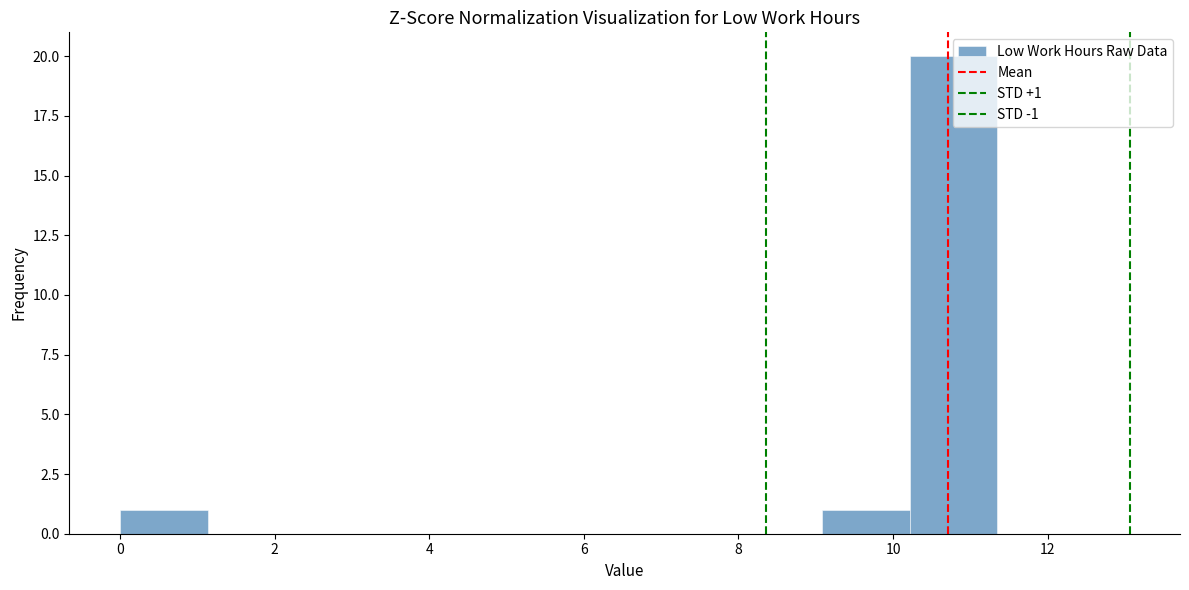

Which range on the x-axis has the tallest bar?

10.2 to 11.4